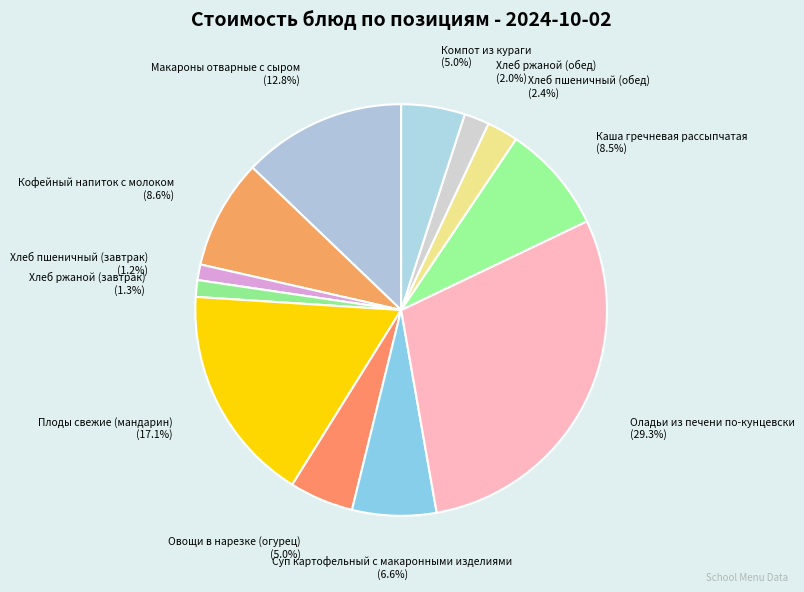

Which slice is the largest?

Оладьи из печени по-кунцевски